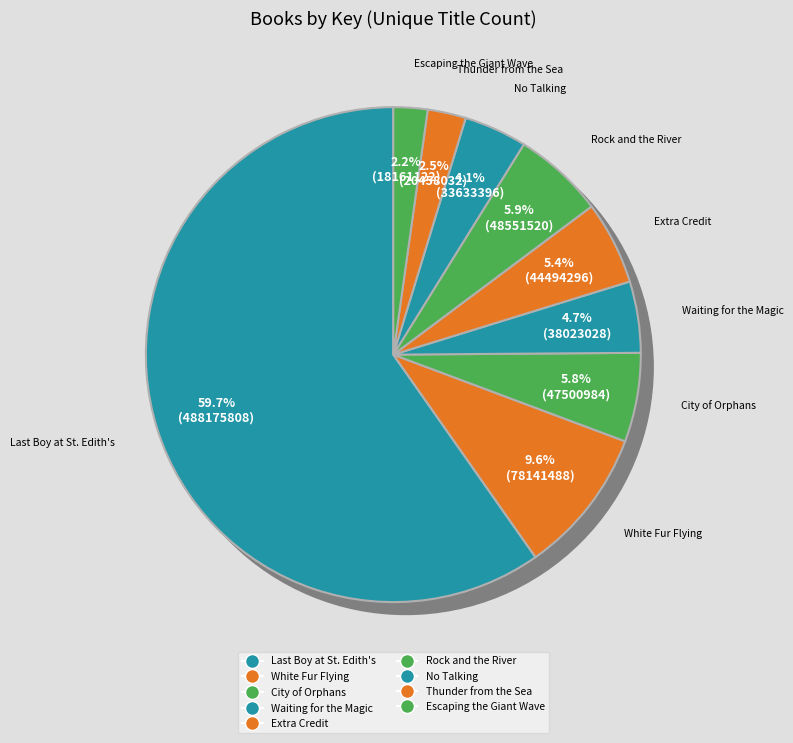

What is the change in value from Extra Credit to Escaping the Giant Wave?

-26333176